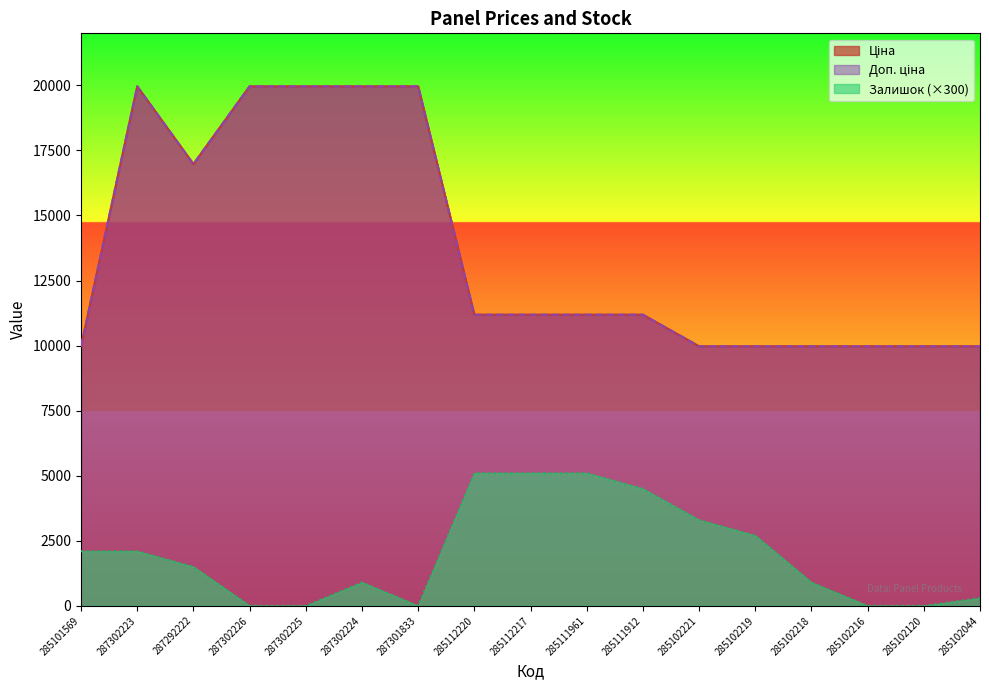

What is the difference between the Доп. ціна values at 285112220 and 287302225?

8776.0